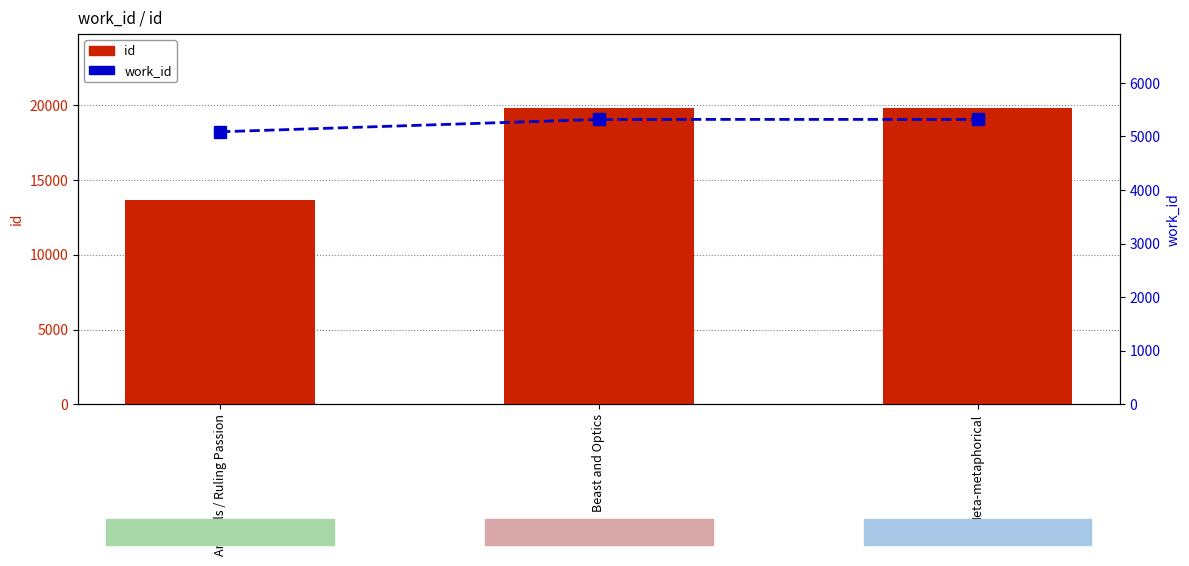

What is the difference between the maximum and second lowest values in the id series?

1